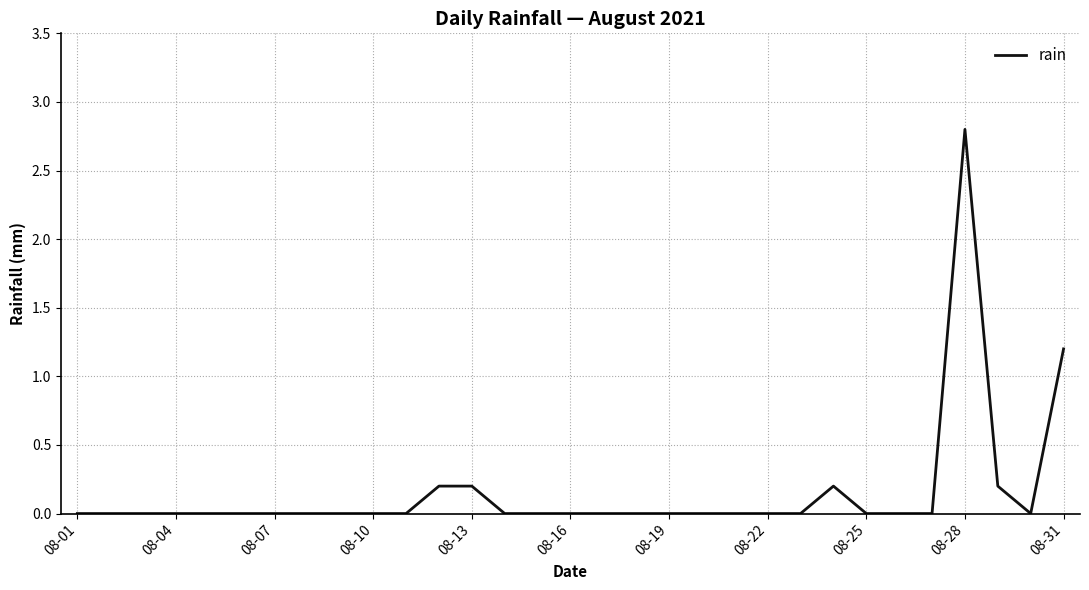

What is the difference between the maximum and minimum values?

2.8